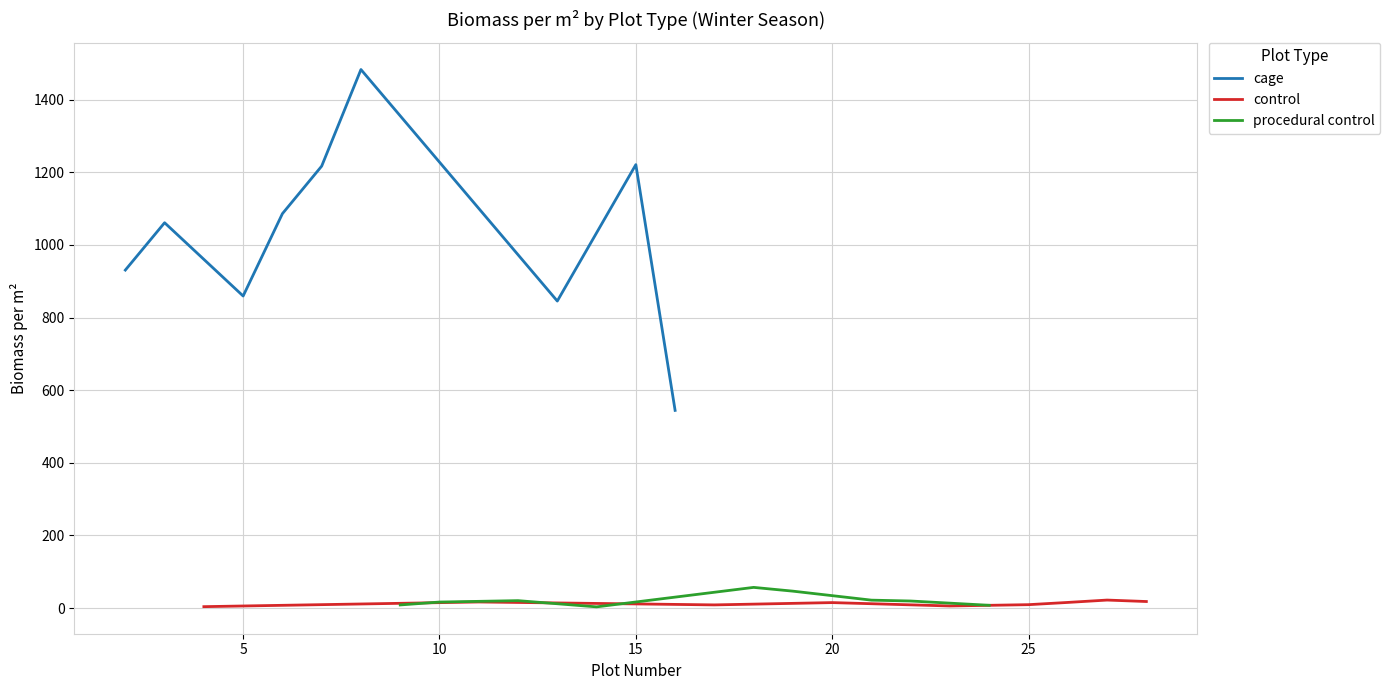

What is the minimum value for cage?

544.4